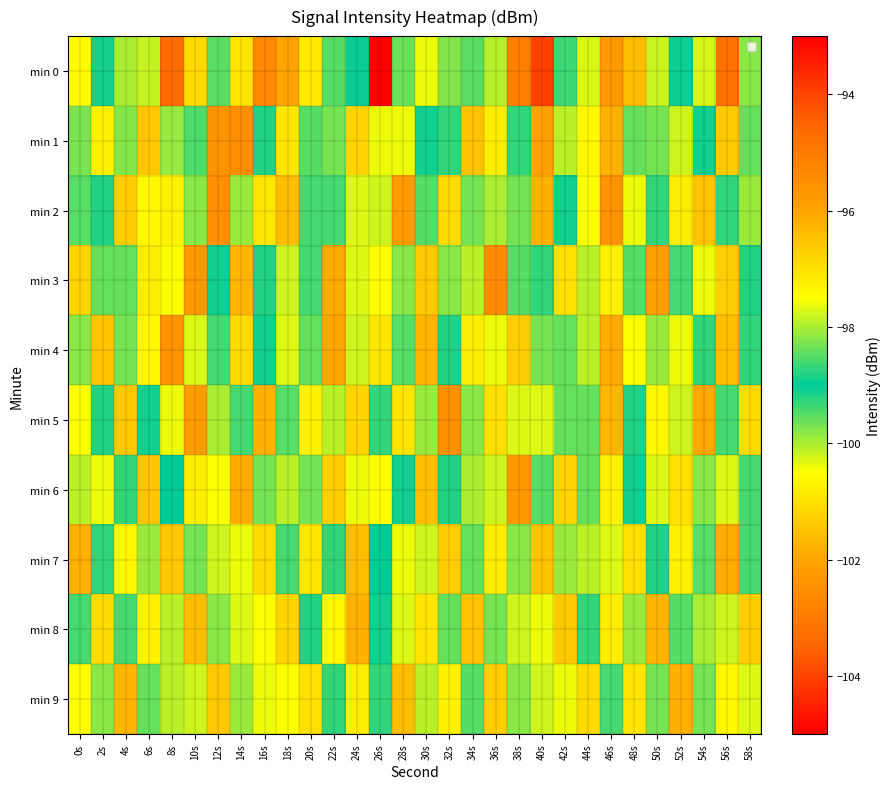

What is the difference between the highest and lowest values at 22s?

4.1